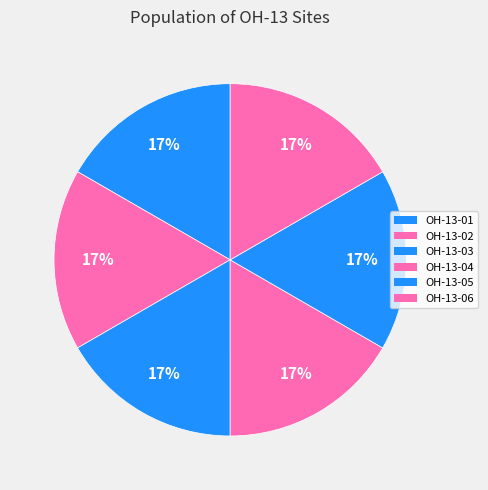

Is it true that OH-13-03 is 17% of the pie?

True